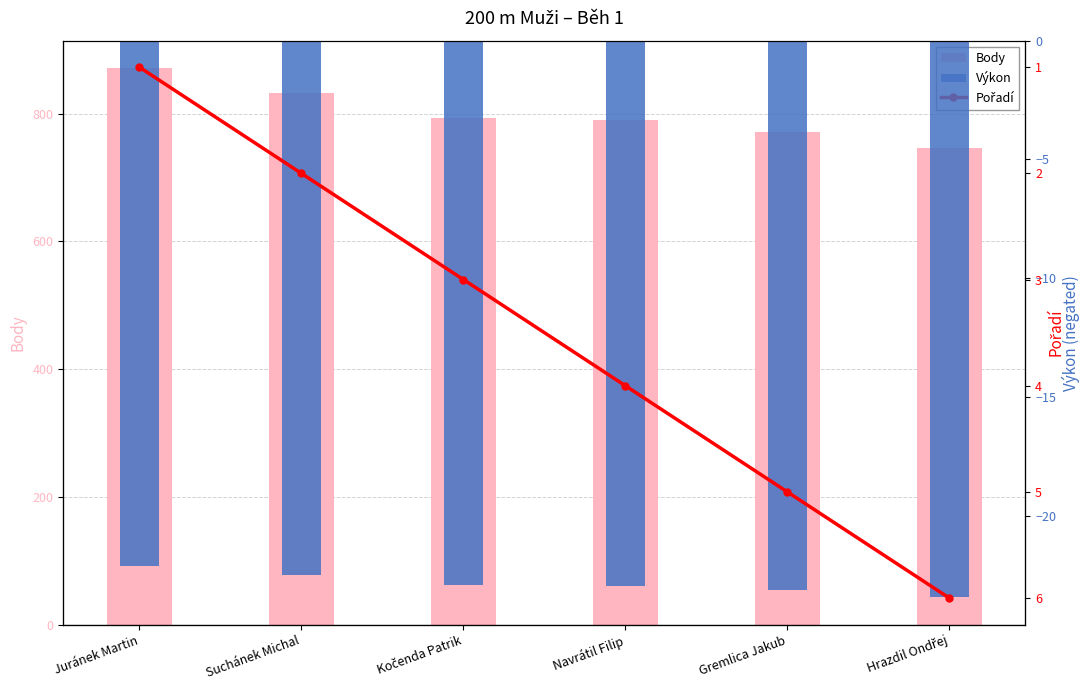

True or false: Pořadí has a value of 4.0 at Navrátil Filip.

True